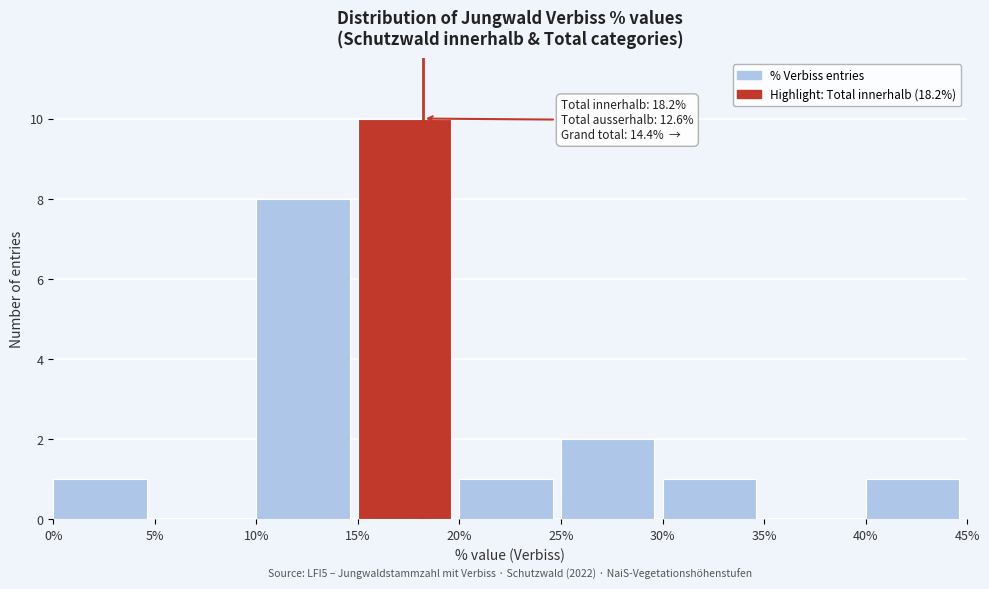

Which range on the x-axis has the tallest bar?

15% to 20%